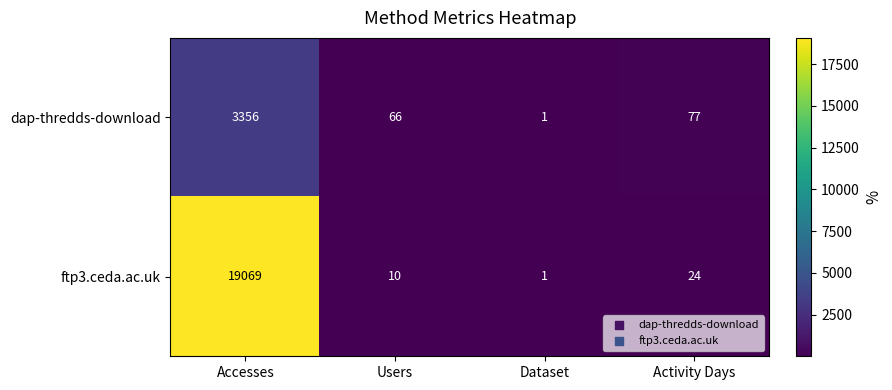

Count the number of categories in the chart.

4